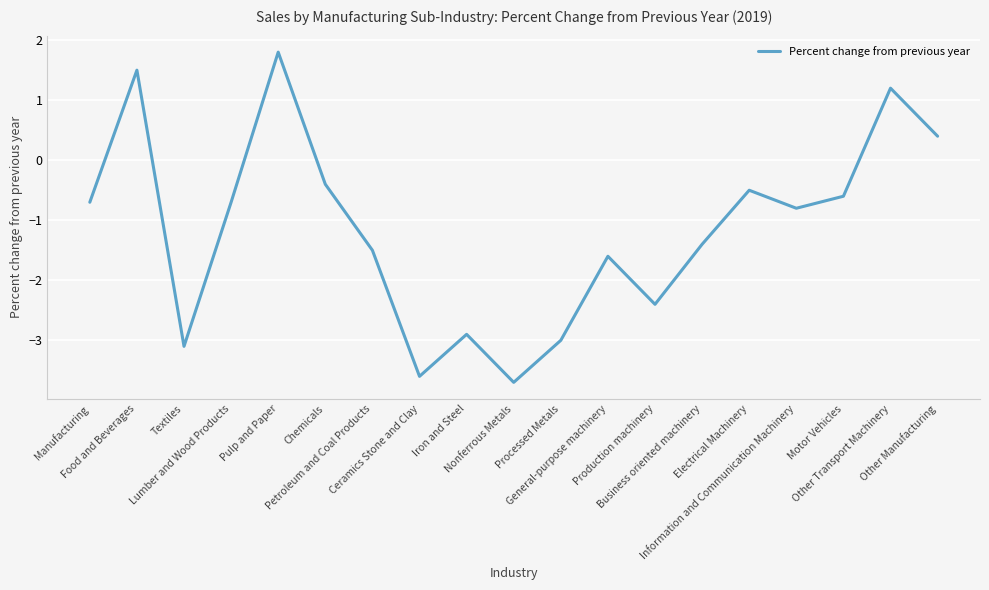

Reading left to right, what are all the values shown in this chart?

Manufacturing=-0.7	Food and Beverages=1.5	Textiles=-3.1	Lumber and Wood Products=-0.7	Pulp and Paper=1.8	Chemicals=-0.4	Petroleum and Coal Products=-1.5	Ceramics Stone and Clay=-3.6	Iron and Steel=-2.9	Nonferrous Metals=-3.7	Processed Metals=-3.0	General-purpose machinery=-1.6	Production machinery=-2.4	Business oriented machinery=-1.4	Electrical Machinery=-0.5	Information and Communication Machinery=-0.8	Motor Vehicles=-0.6	Other Transport Machinery=1.2	Other Manufacturing=0.4